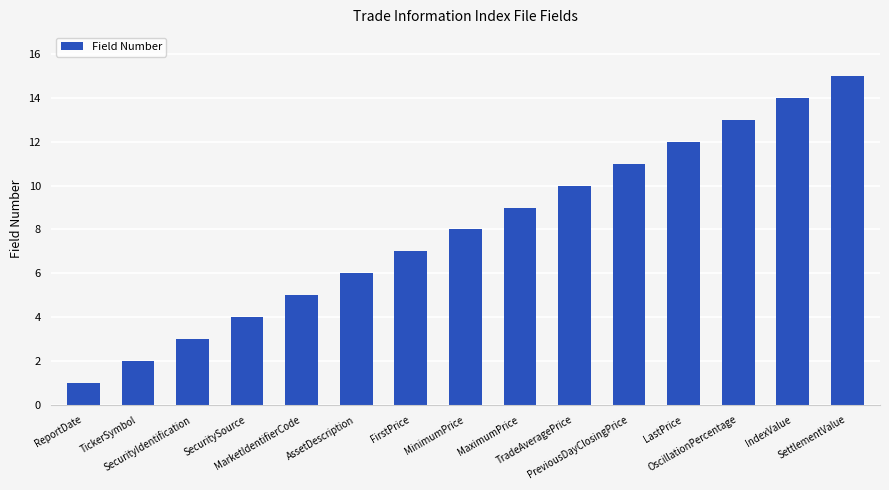

Rank the categories by value from lowest to highest.

ReportDate, TickerSymbol, SecurityIdentification, SecuritySource, MarketIdentifierCode, AssetDescription, FirstPrice, MinimumPrice, MaximumPrice, TradeAveragePrice, PreviousDayClosingPrice, LastPrice, OscillationPercentage, IndexValue, SettlementValue